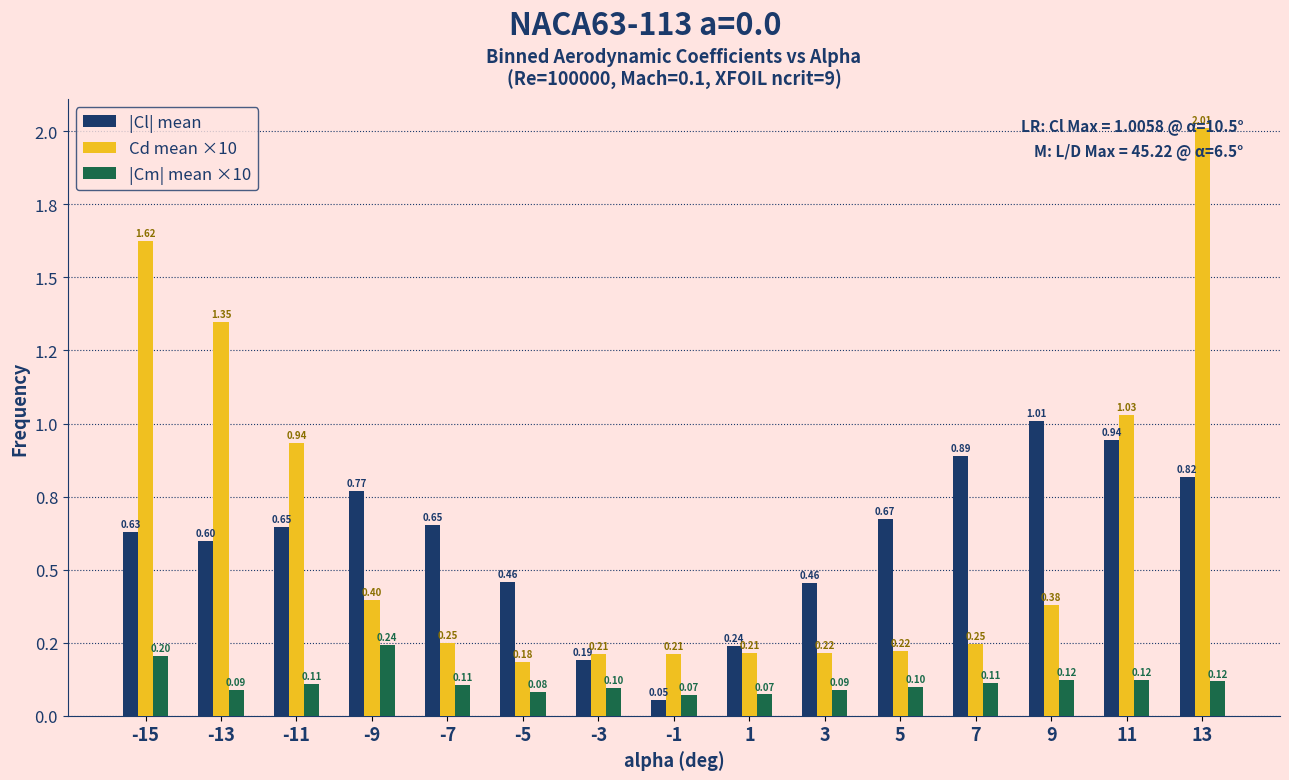

What are all the series names shown in the legend?

|Cl| mean, Cd mean ×10, |Cm| mean ×10